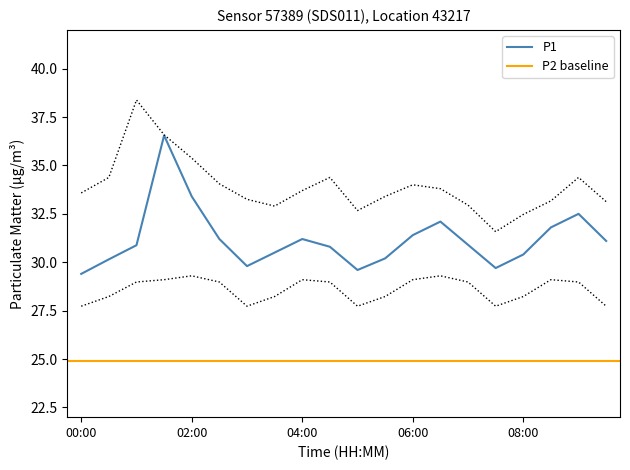

What is the sum of all P1_lower values?

571.5